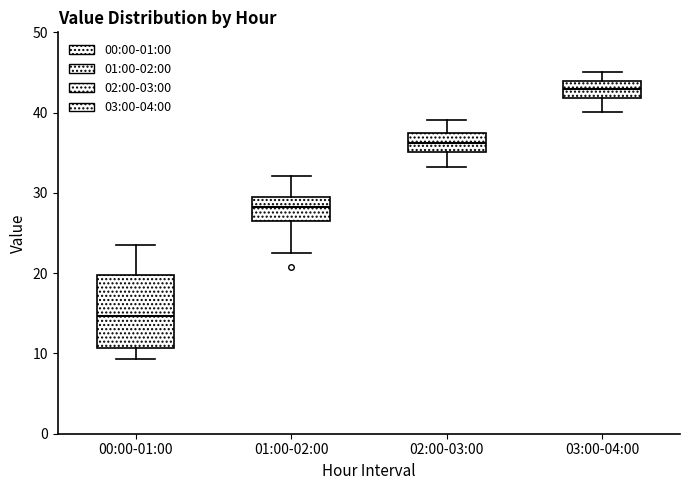

Reading left to right, transcribe this box plot: for each box, give where its median line is, the range the box spans, and where its two whiskers end, as read against the y-axis. The values are not printed on the chart, so give them approximately, as read against the axis.

00:00-01:00: median 15, box 11 to 20, whiskers 9 to 23
01:00-02:00: median 28, box 27 to 30, whiskers 22 to 32
02:00-03:00: median 36, box 35 to 38, whiskers 33 to 39
03:00-04:00: median 43, box 42 to 44, whiskers 40 to 45